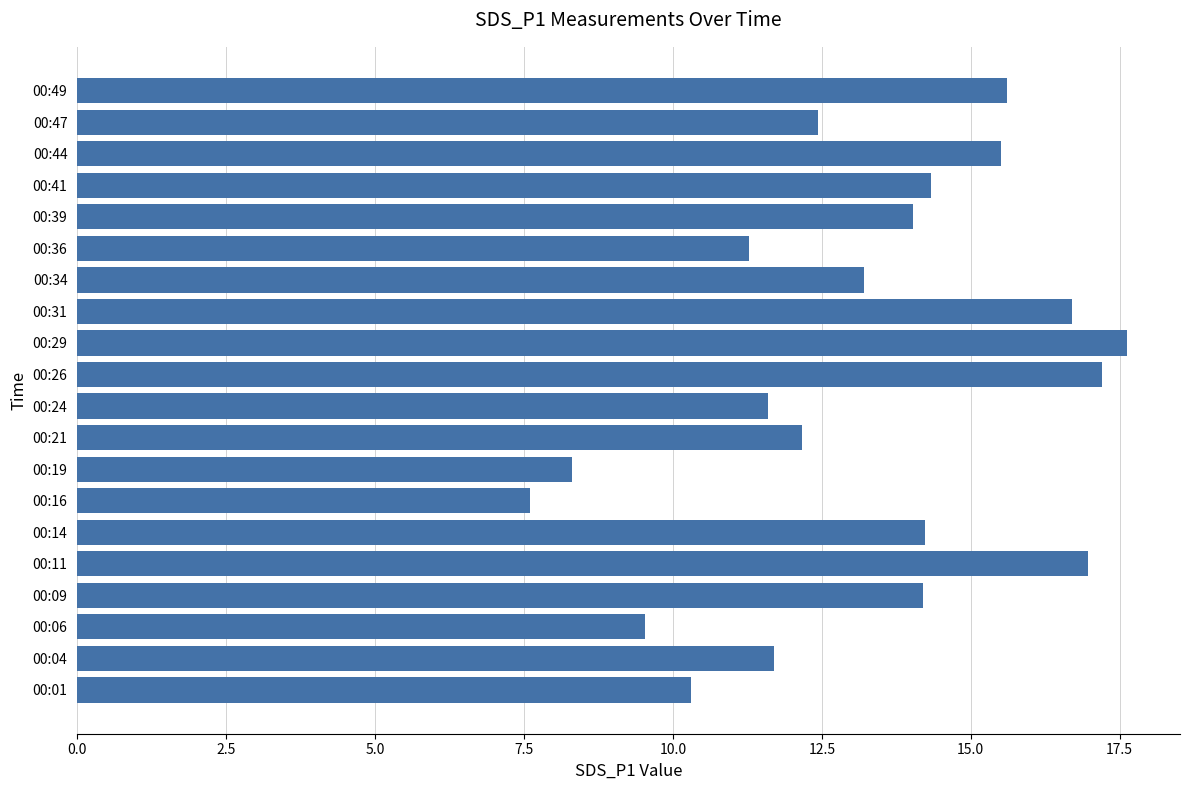

How many values exceed 14?

10